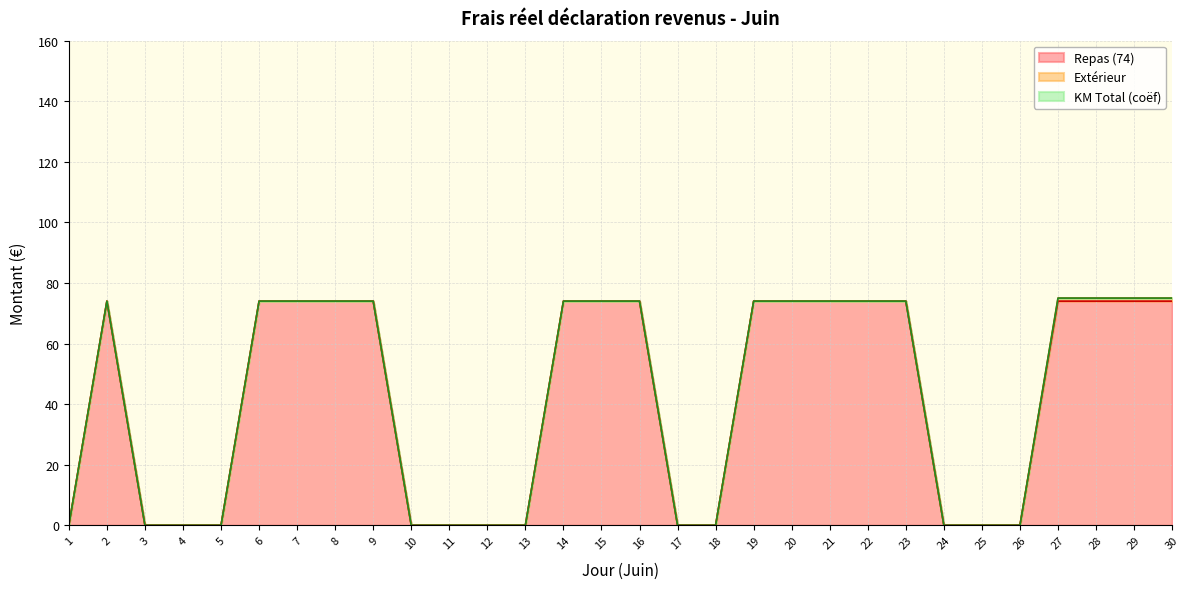

At which category is the sum across all series the highest?

27